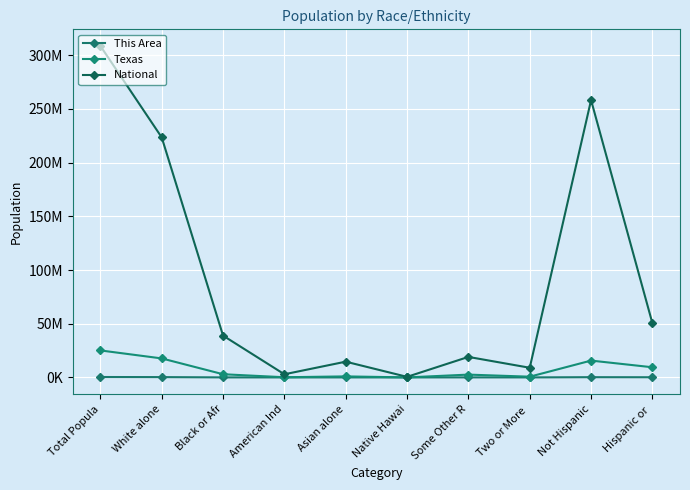

What is the greatest value displayed?

308745538